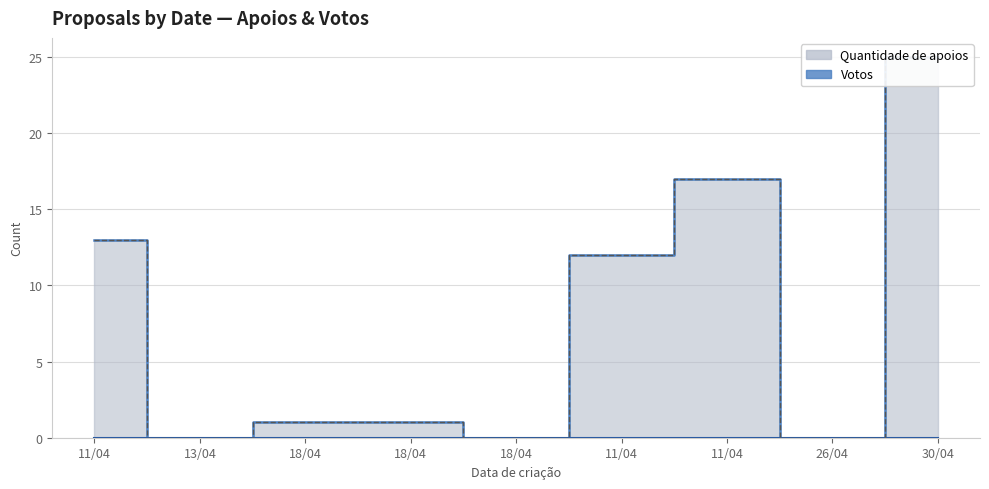

At which category does the data reach its first local peak?

11/04